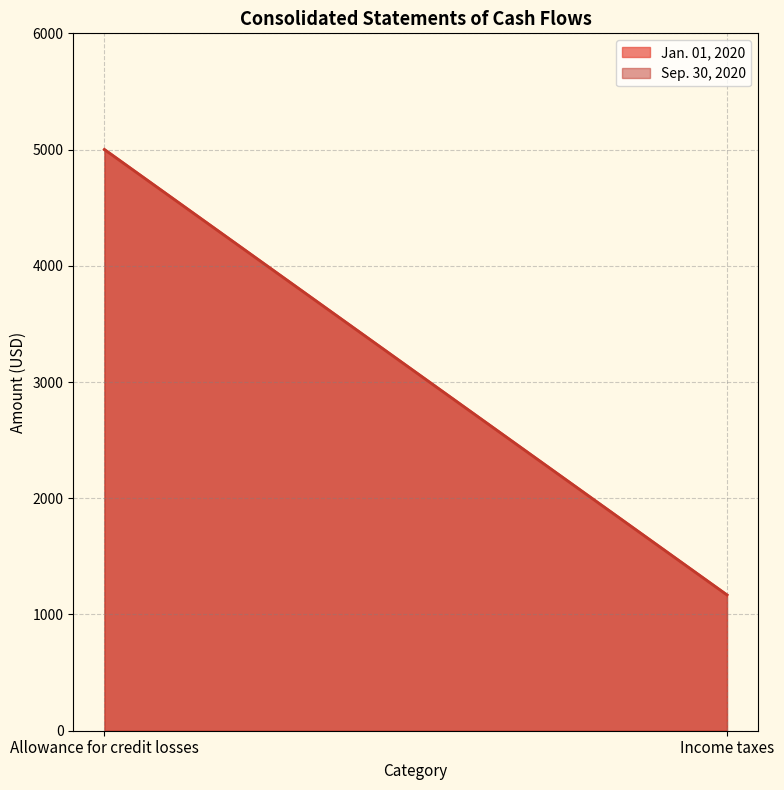

How many data points in Sep. 30, 2020 are less than 5000?

1